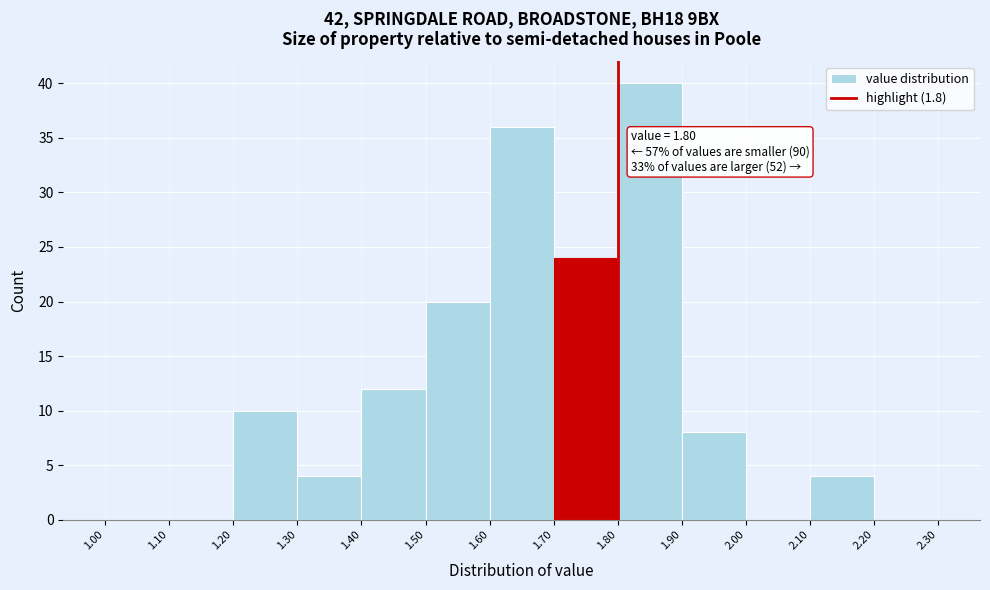

Which range on the x-axis has the tallest bar?

1.80 to 1.90